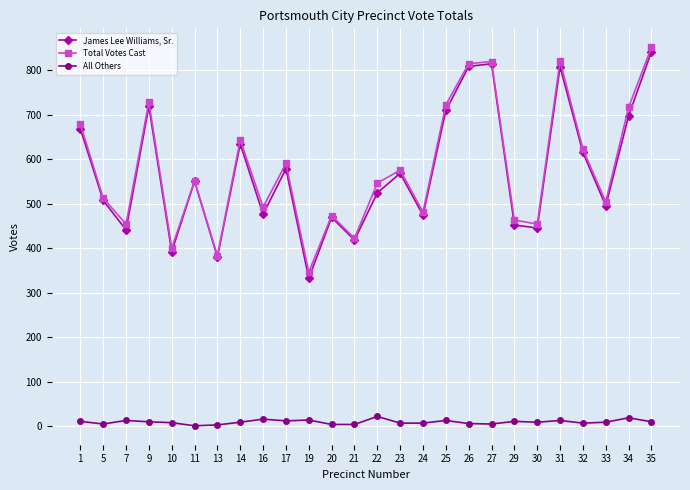

True or false: James Lee Williams, Sr. and All Others cross at least once.

False